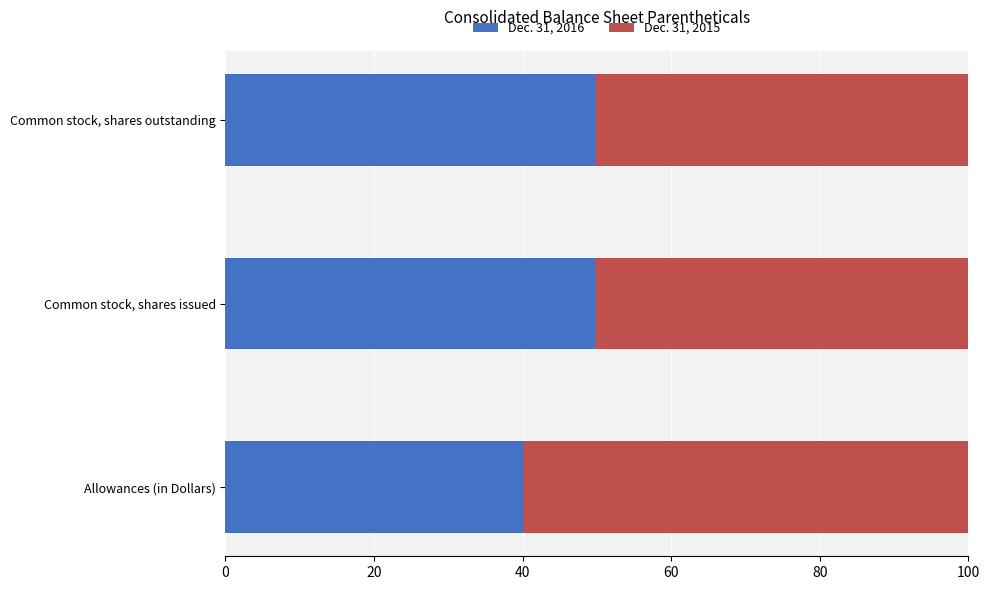

At which label does Dec. 31, 2016 reach its minimum?

Allowances (in Dollars)